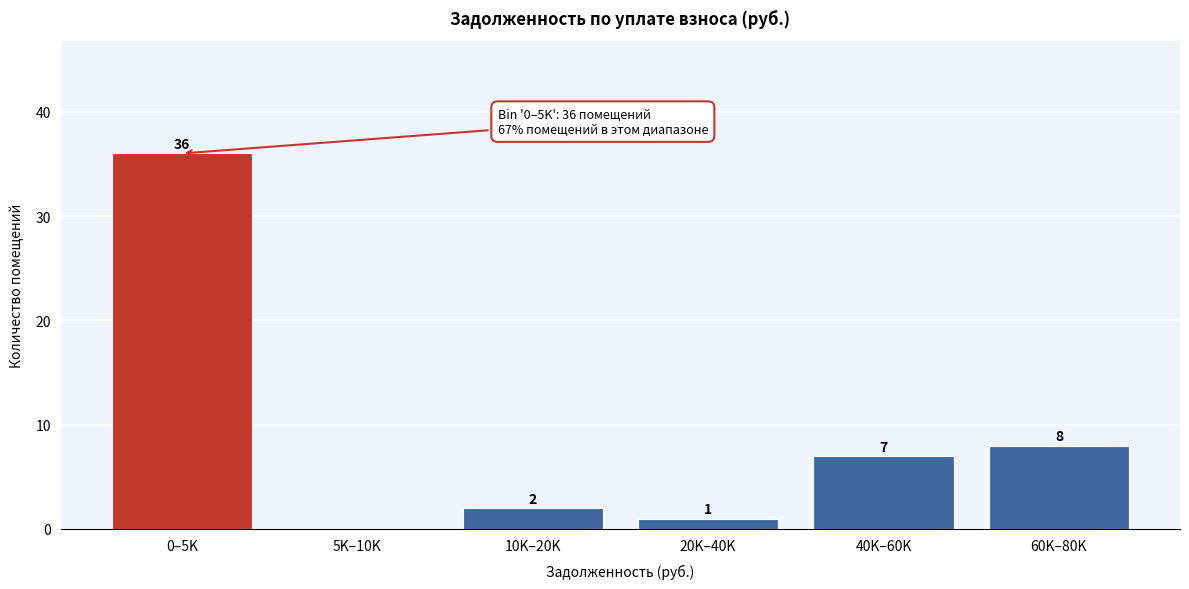

Reading right to left, extract all data points from this chart.

60K–80K=8	40K–60K=7	20K–40K=1	10K–20K=2	5K–10K=0	0–5K=36